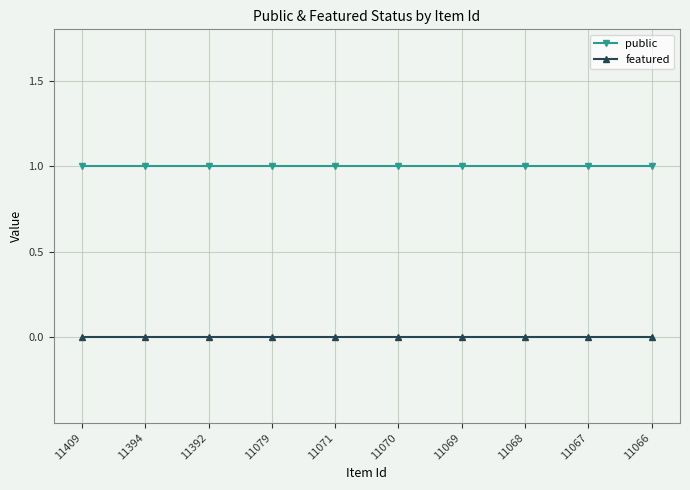

At 11067, list the series in order from largest to smallest.

public, featured